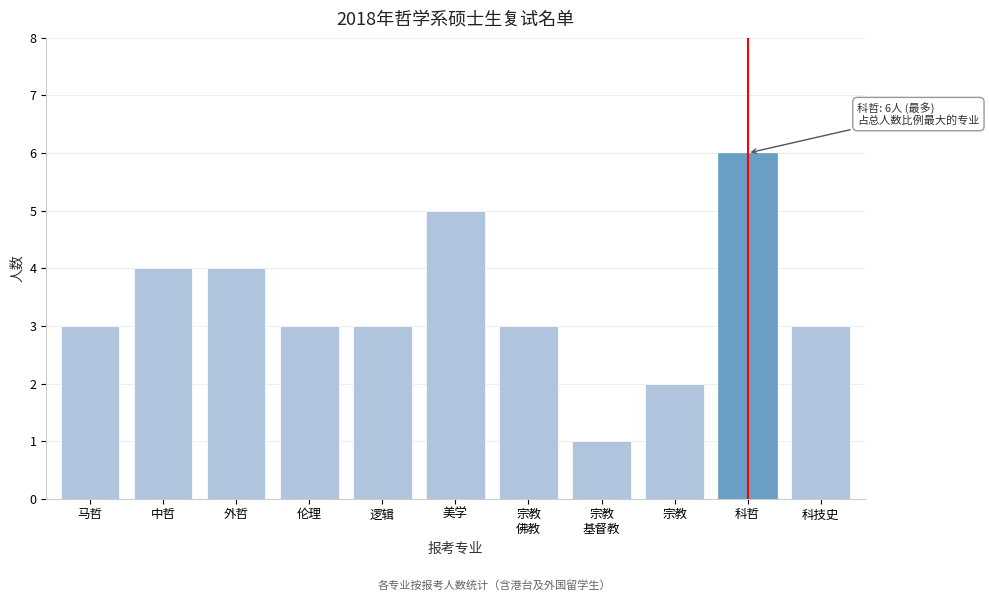

Reading left to right, transcribe all the data shown in this chart.

3	4	4	3	3	5	3	1	2	6	3